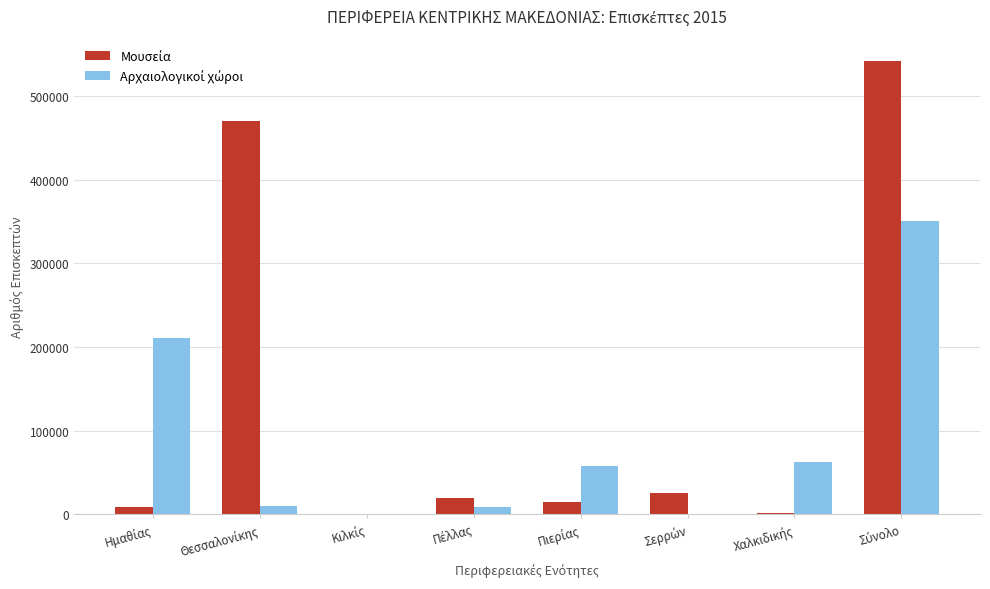

What is the total value across all series at Χαλκιδικής?

63846